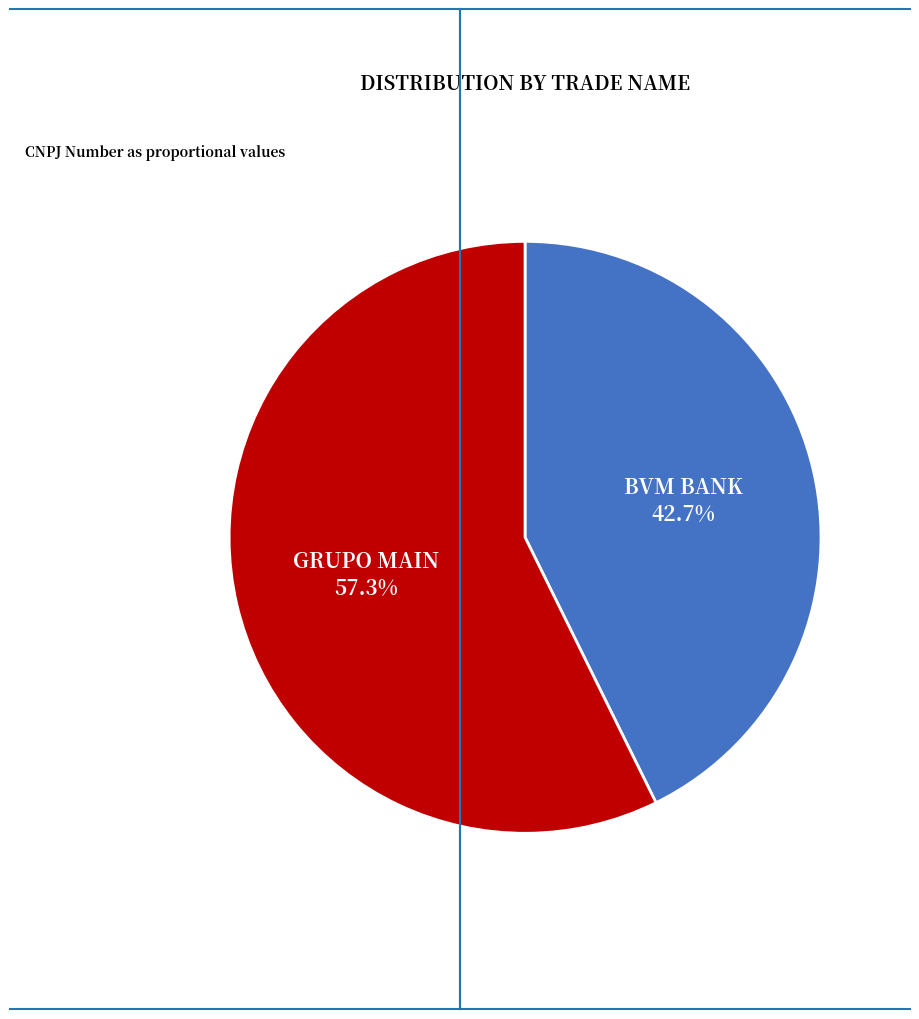

To the nearest percent, what is the difference between the largest and smallest slice percentages?

15%